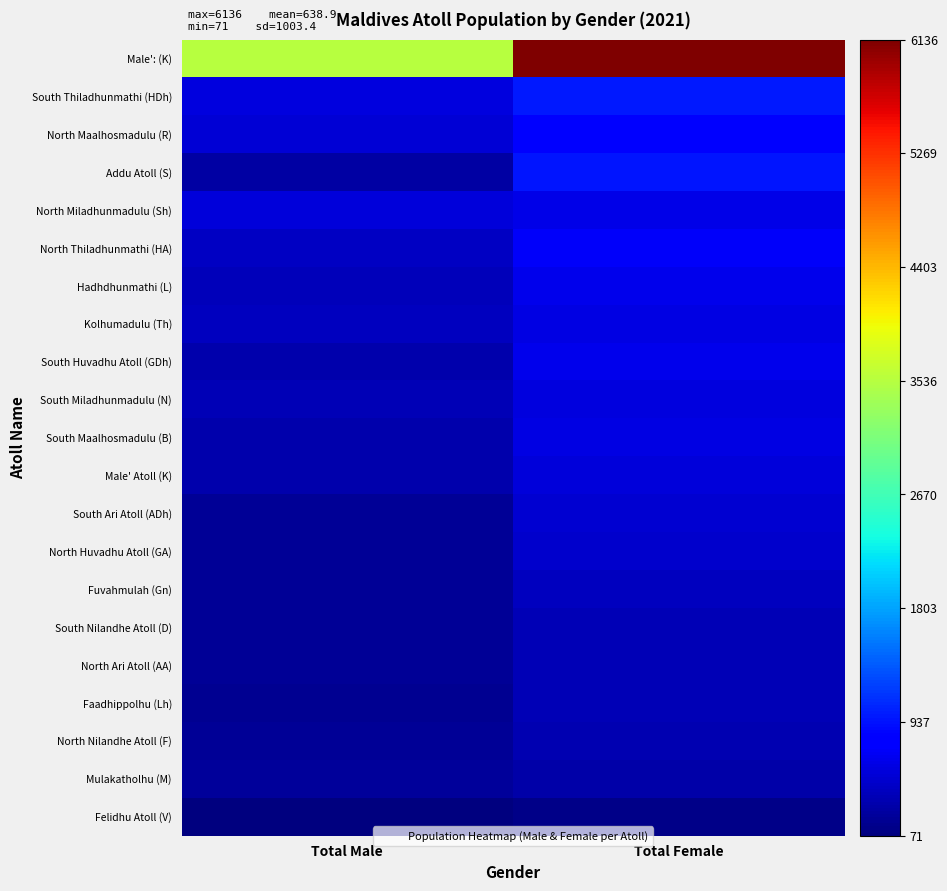

Which label corresponds to the smallest value in the chart?

Total Male